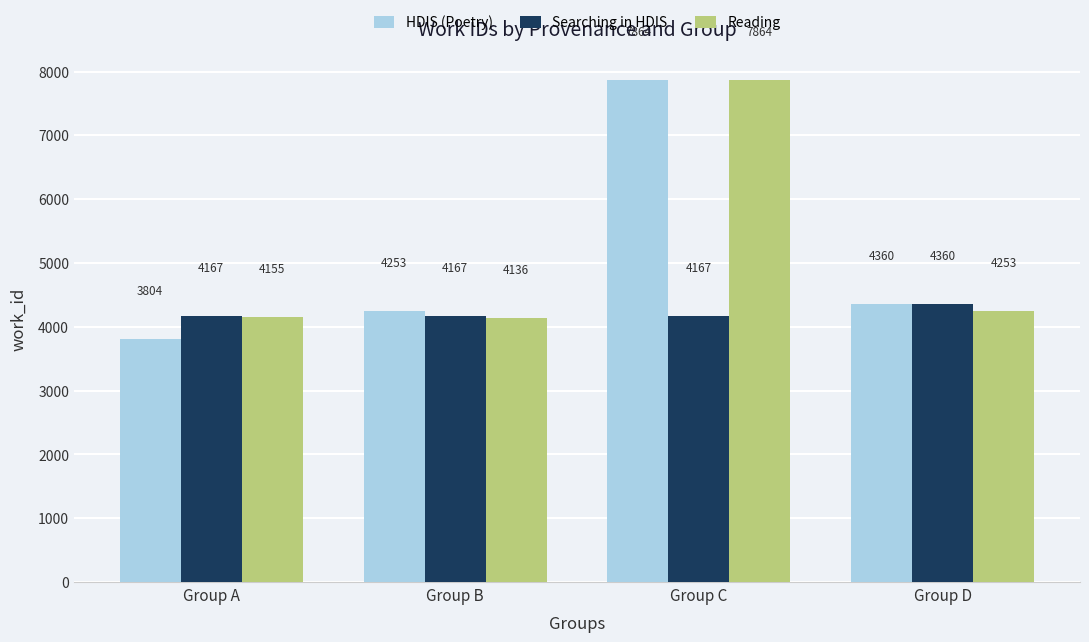

The value of HDIS (Poetry) at Group A is 6217. True or false?

False